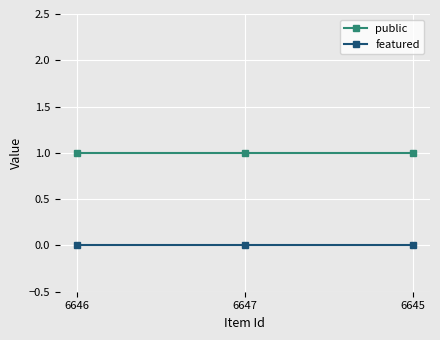

Is this an area chart (filled region under the line)?

No